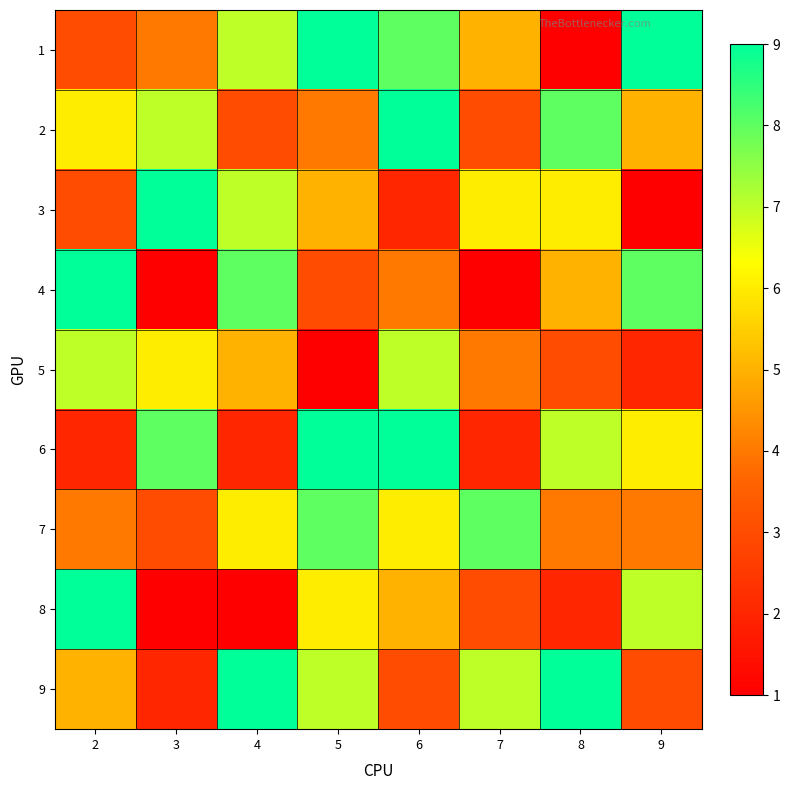

At which category is the sum across all series the highest?

6